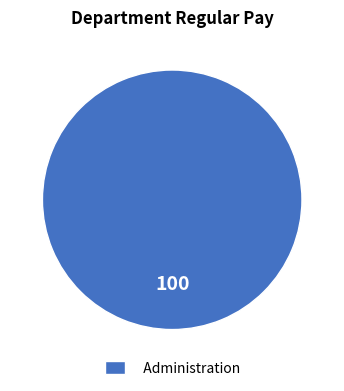

Does Administration represent more than half of the total?

Yes